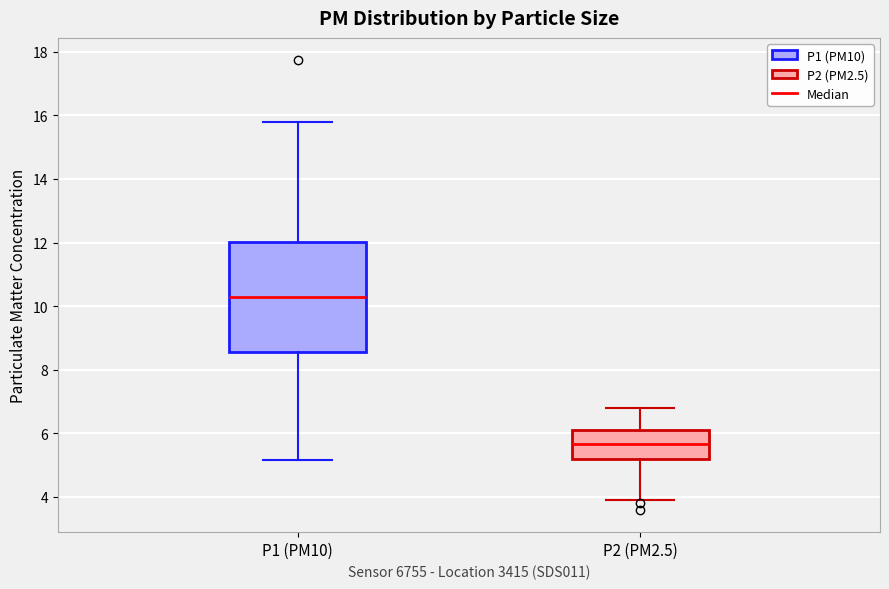

Which box has the lowest median line?

P2 (PM2.5)